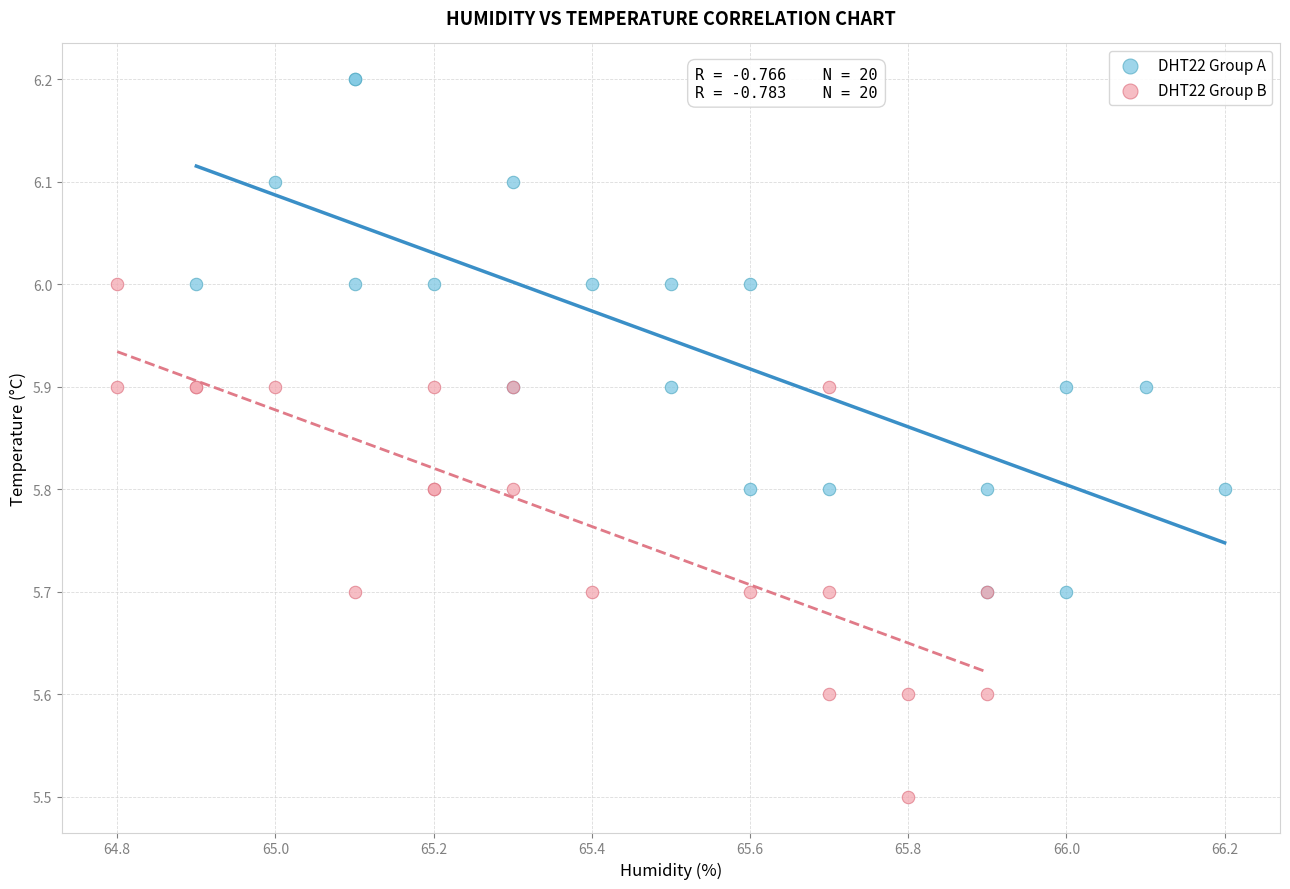

Which series reaches the minimum Y coordinate?

DHT22 Group B